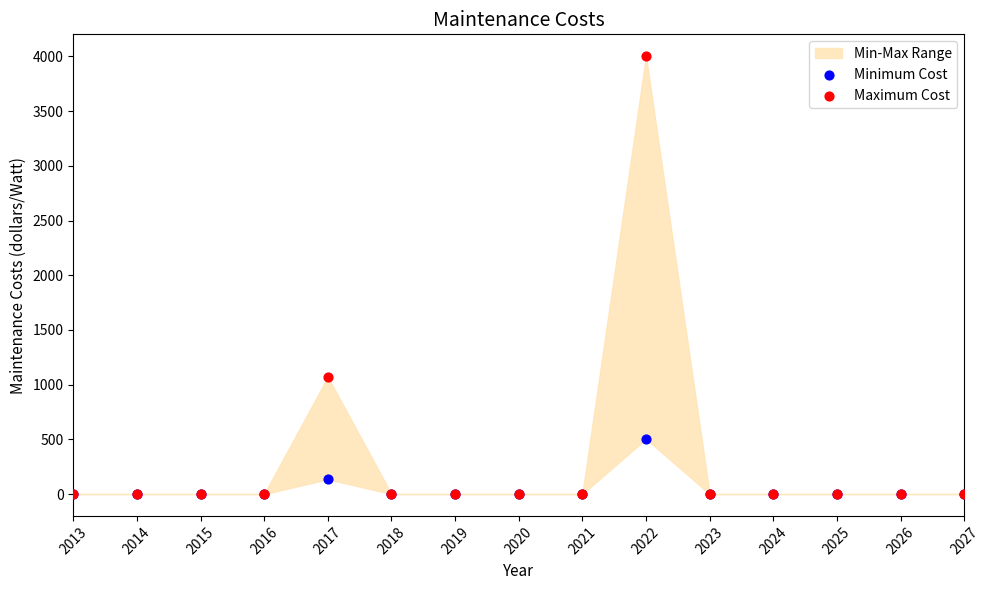

In the Minimum Cost series, what Y value is closest to 252?

134.9